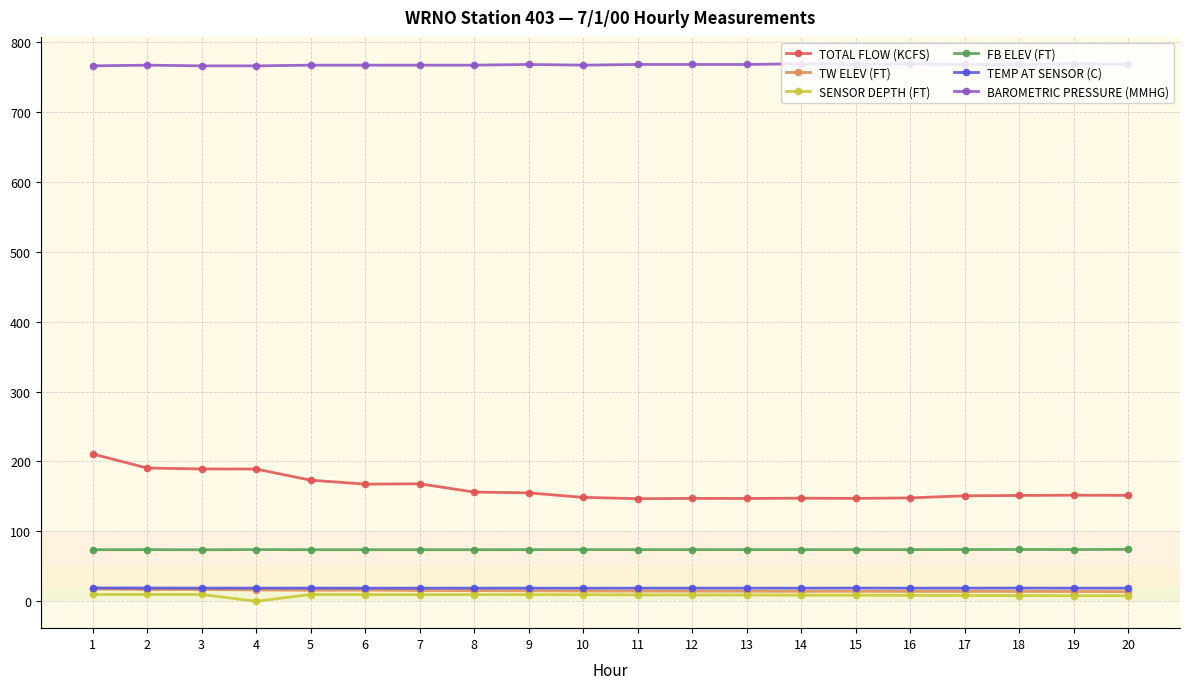

True or false: TW ELEV (FT) has a value of 14.5 at 12.

True